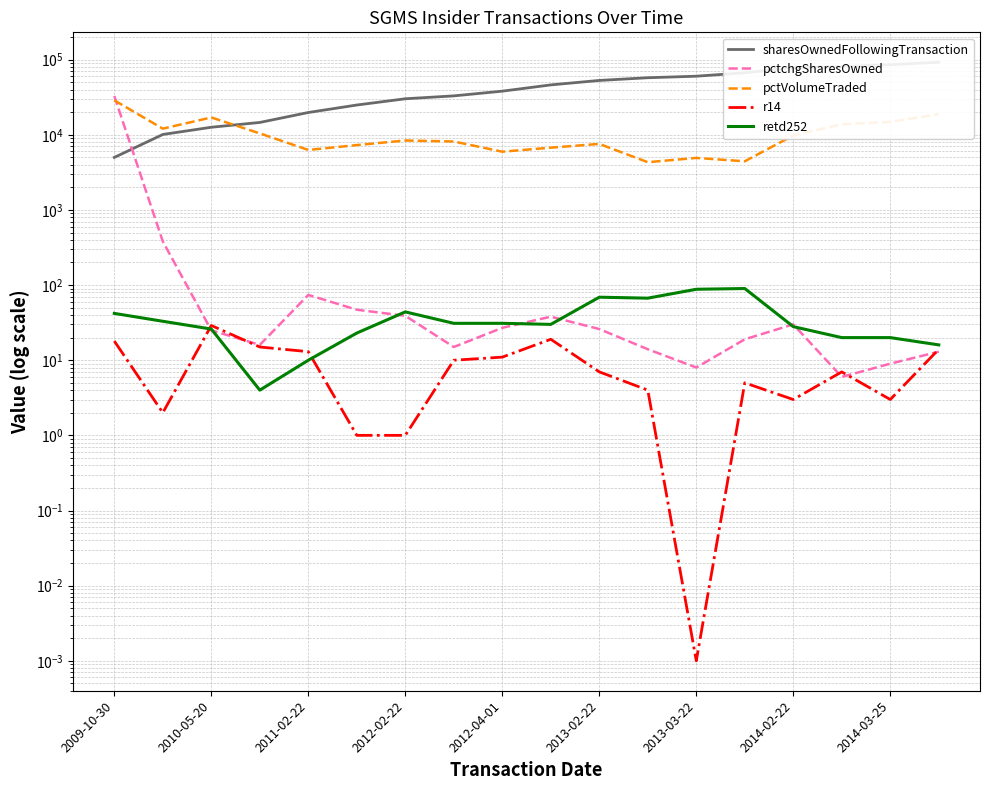

What is the average value of the sharesOwnedFollowingTransaction series?

44952.6